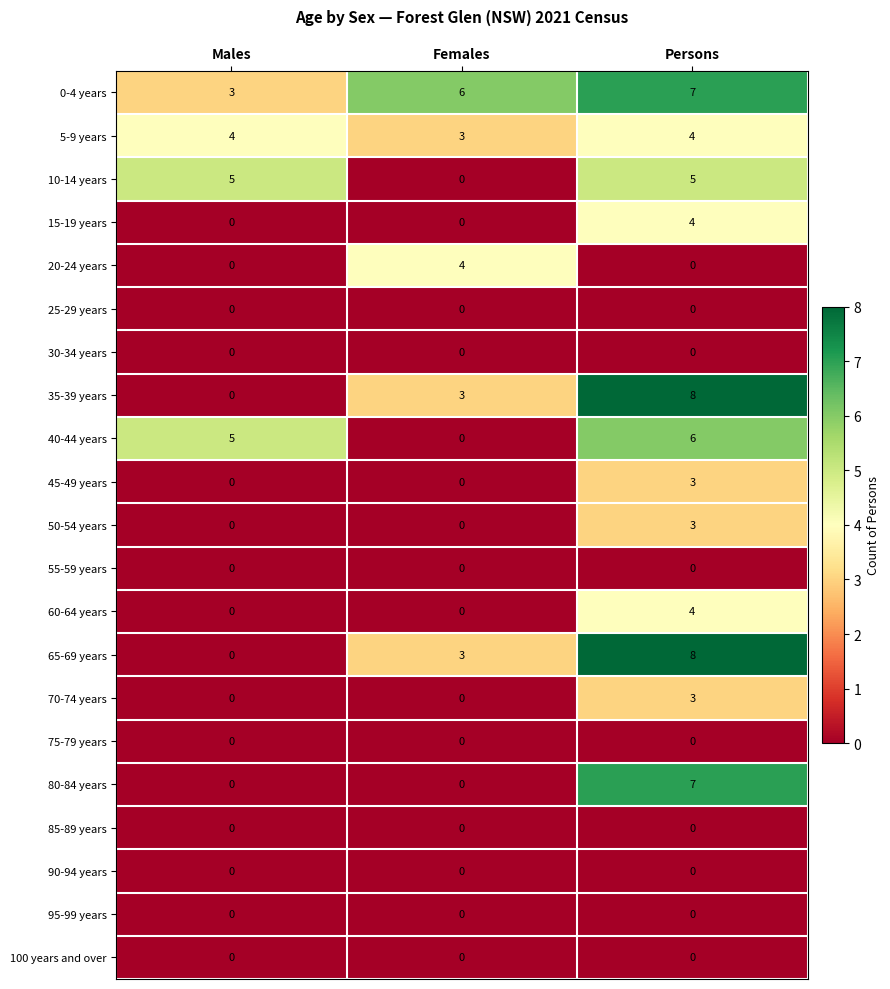

At which category is the sum across all series the highest?

Persons